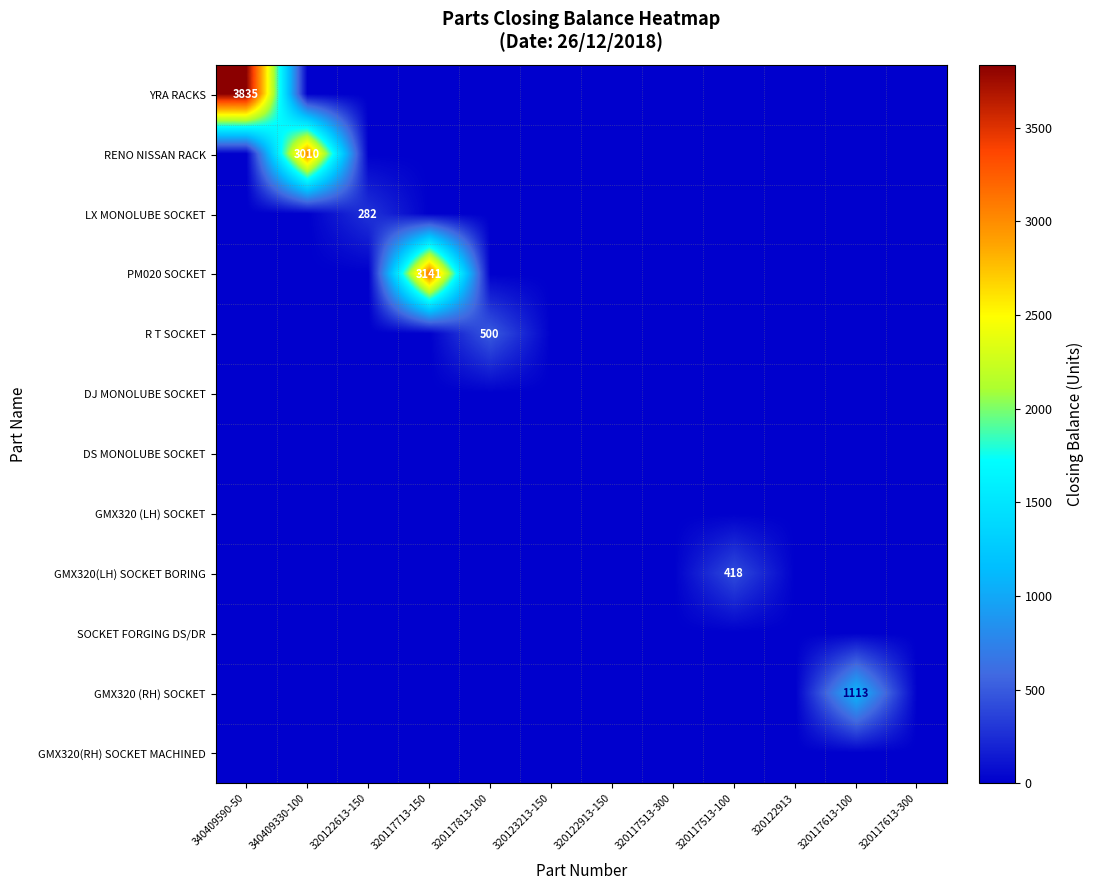

Is the value of GMX320 (RH) SOCKET at 340409330-100 greater than the value of LX MONOLUBE SOCKET at 320117613-100?

No